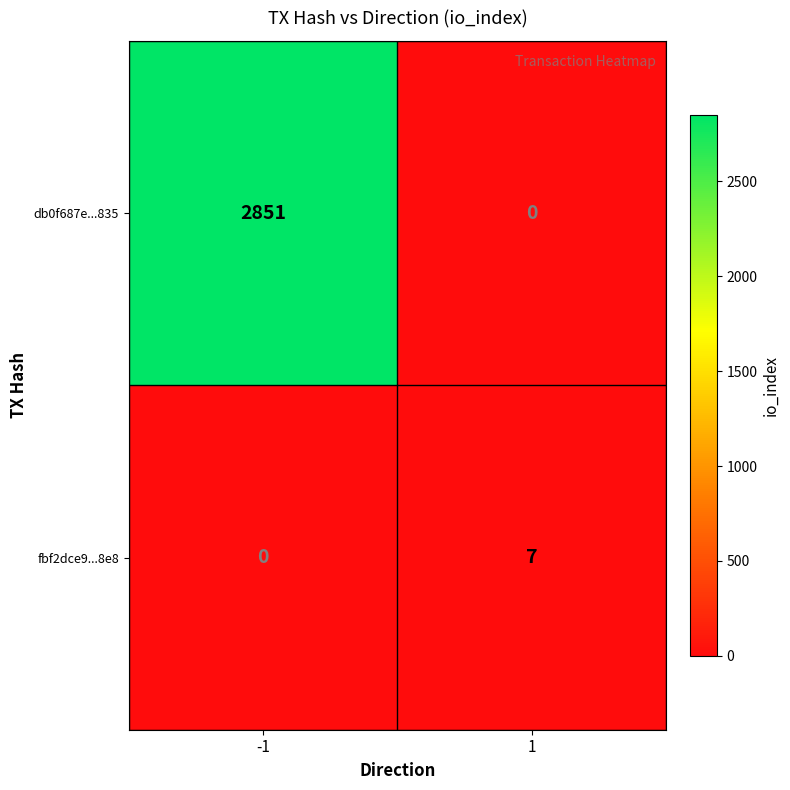

Which series has the largest total across all categories?

db0f687e...835